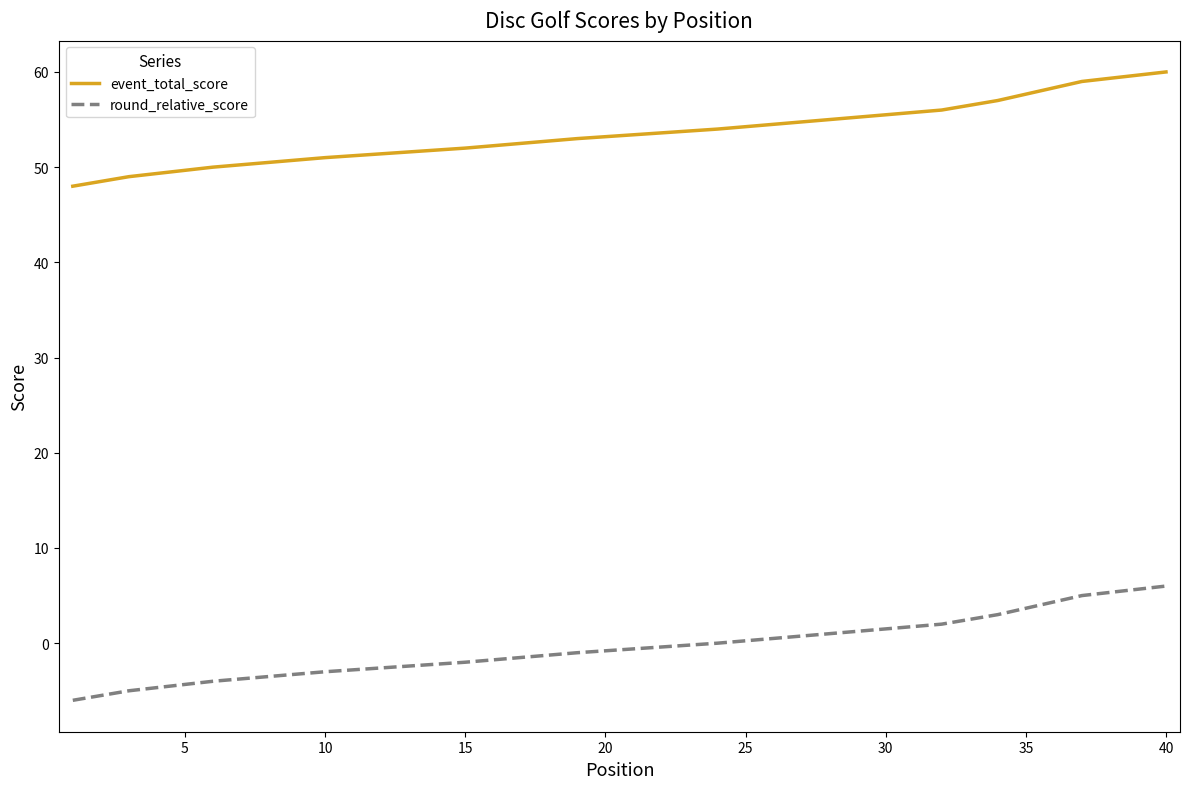

Does the chart display data point markers on the line(s)?

No